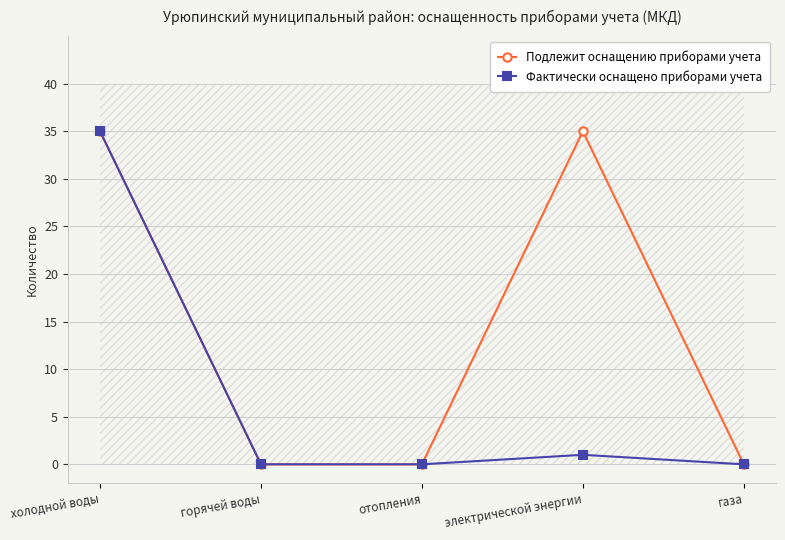

Reading left to right, extract all data points from this chart.

Подлежит оснащению приборами учета: 35	0	0	35	0
Фактически оснащено приборами учета: 35	0	0	1	0